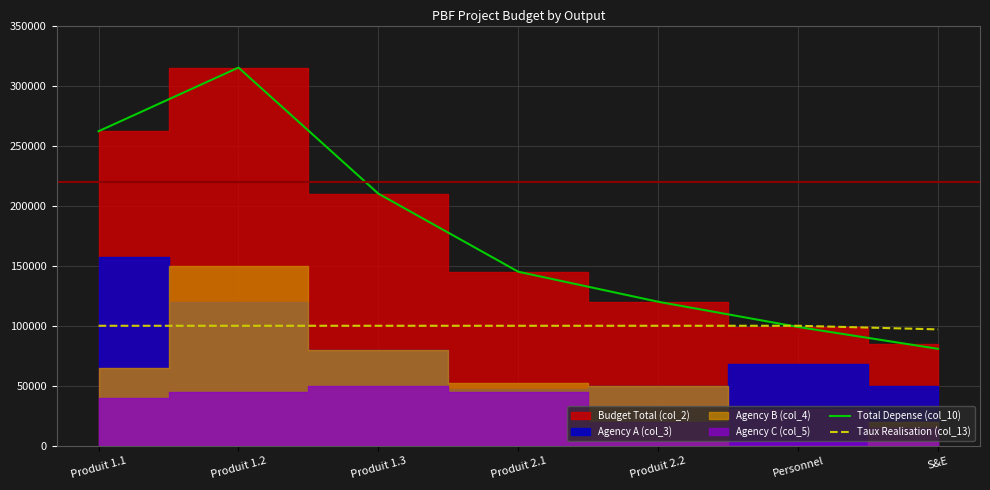

What is the difference between the highest and lowest values at Produit 2.1?

45000